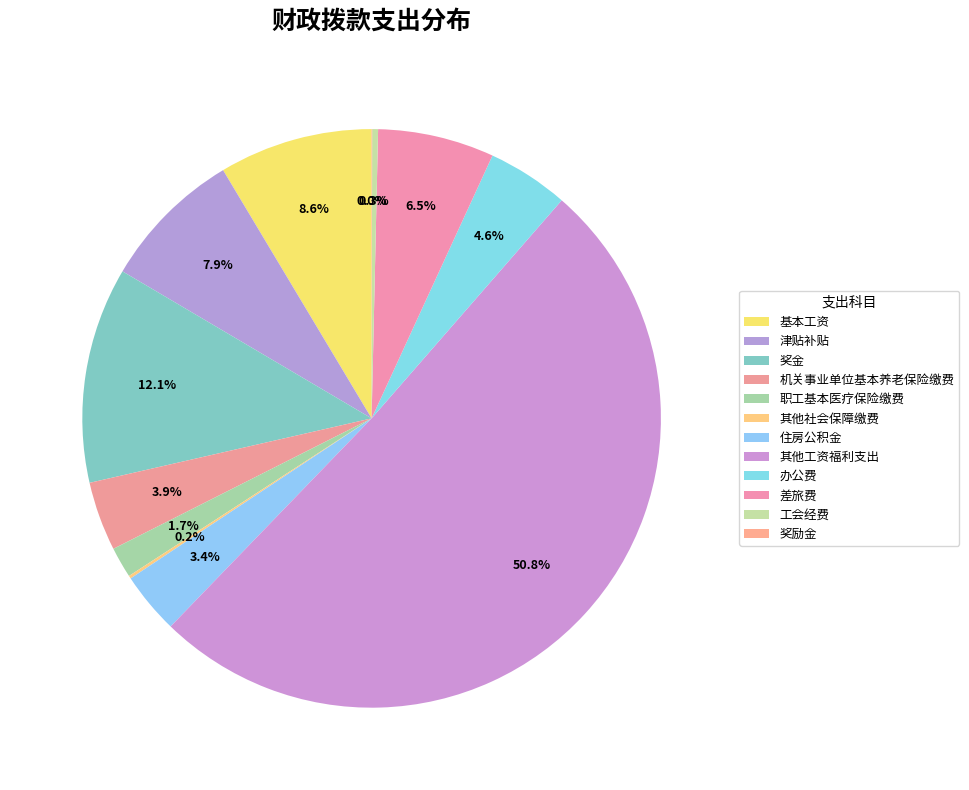

Is it true that 奖励金 is 8% of the pie?

False